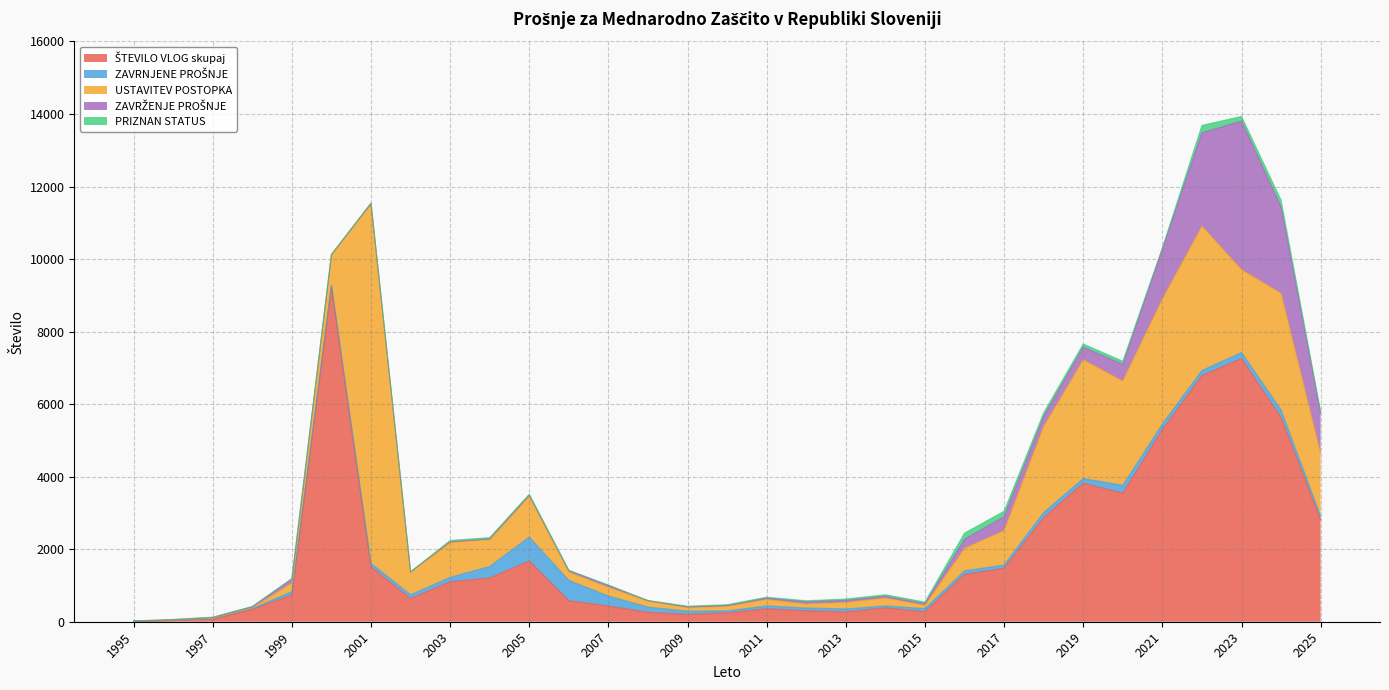

What is the difference between the second highest and minimum values in the ŠTEVILO VLOG skupaj series?

7255